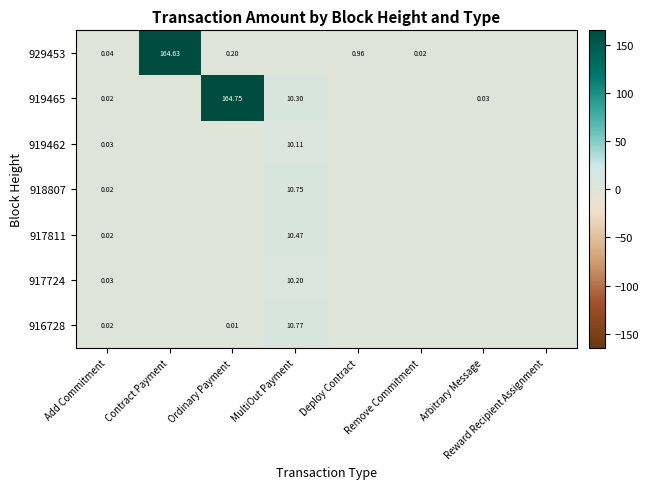

The value of 918807 at Deploy Contract is -6.8. True or false?

False